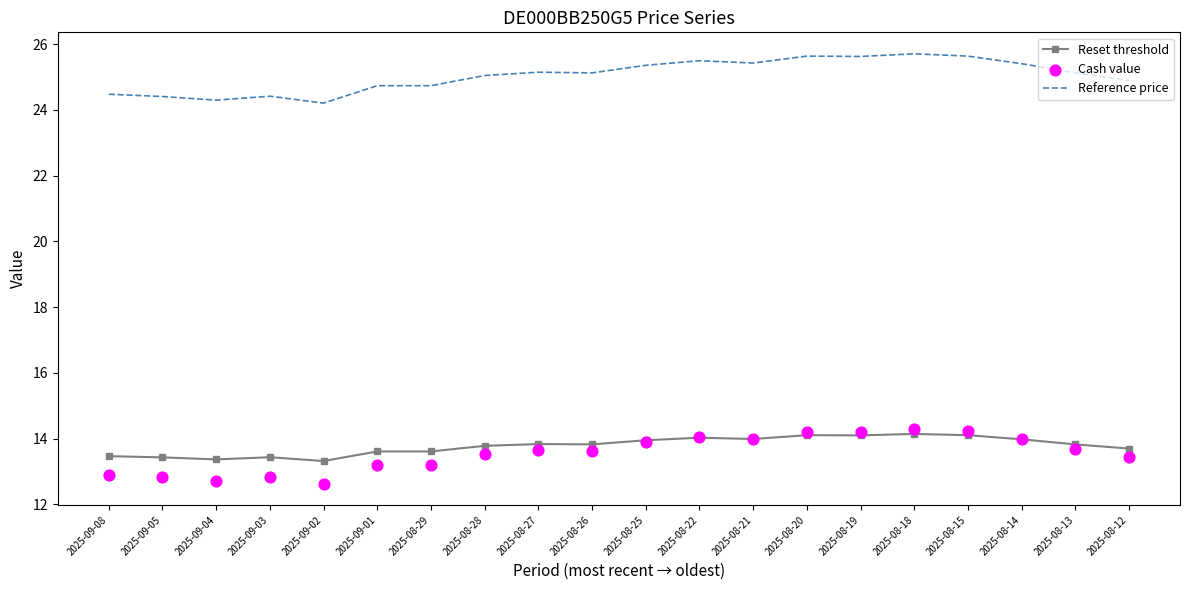

What is the total value across all series at 2025-09-01?

51.5